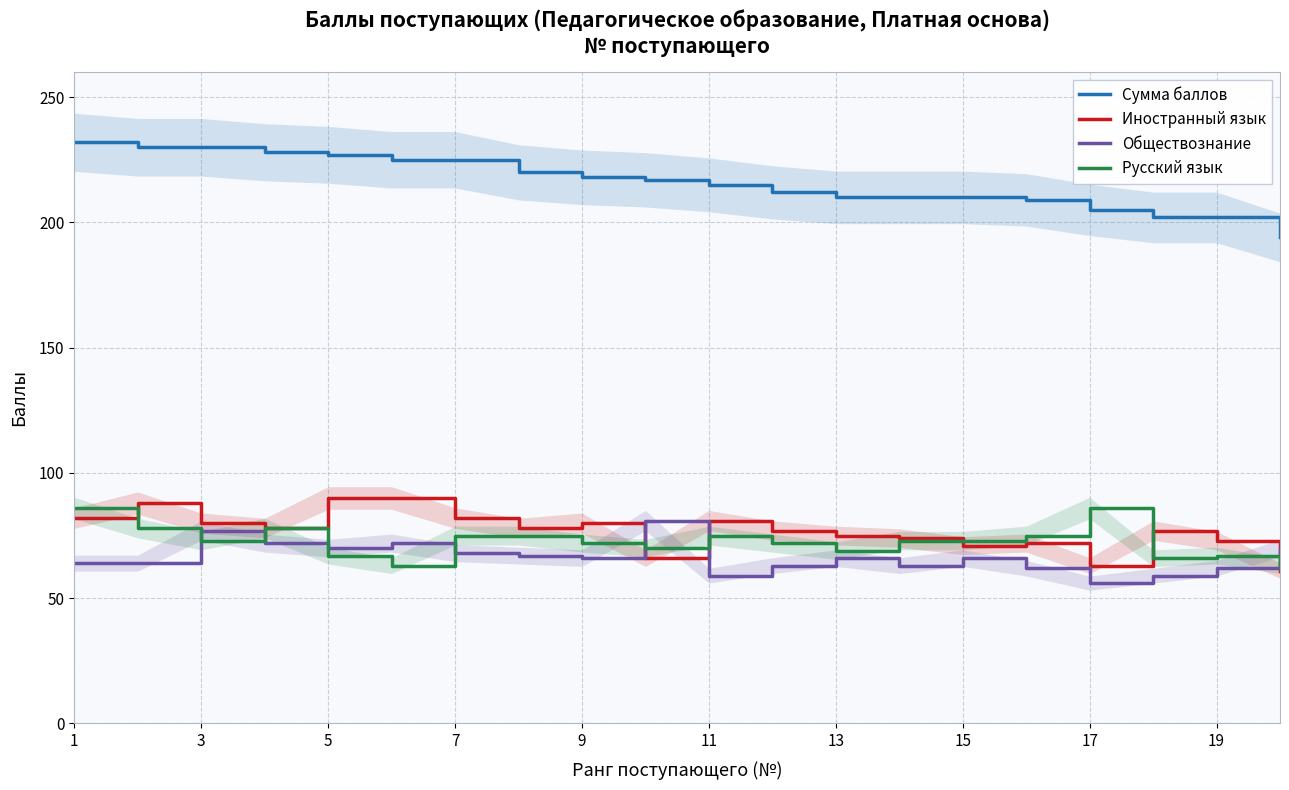

After their last crossing, which series has the higher values: Иностранный язык or Обществознание?

Обществознание